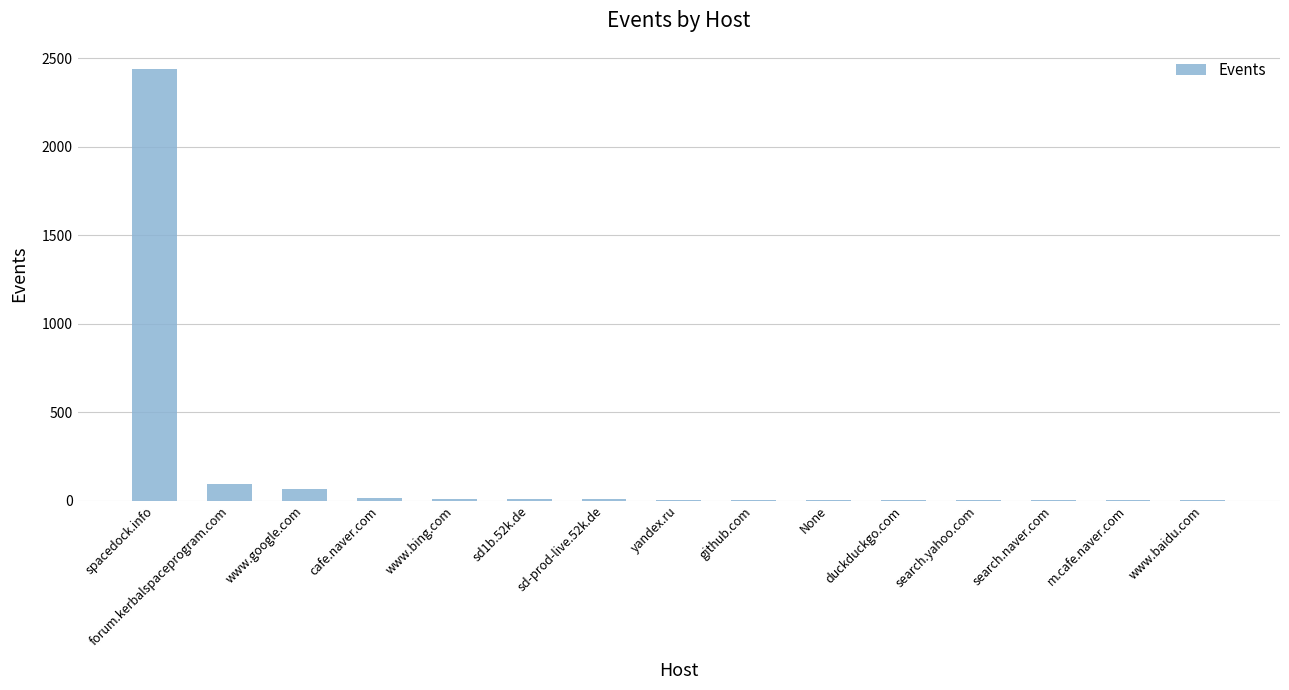

The value at spacedock.info is 2436. True or false?

True